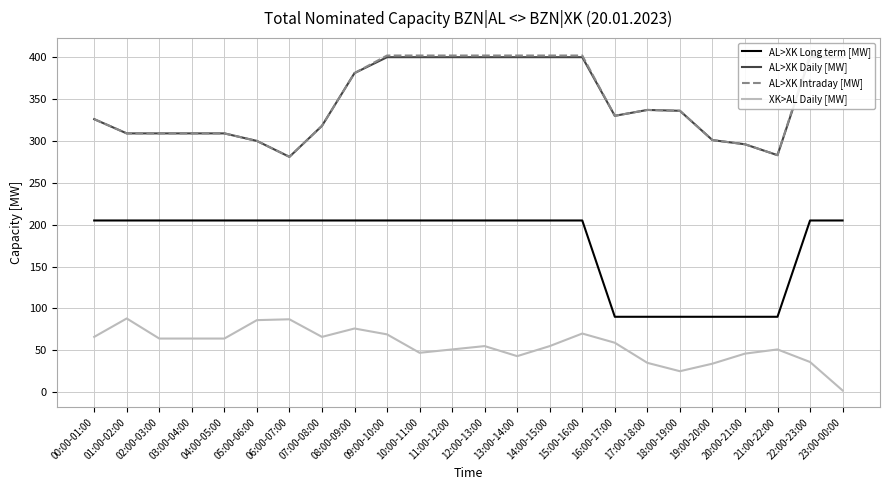

How many lines are shown in the chart?

4